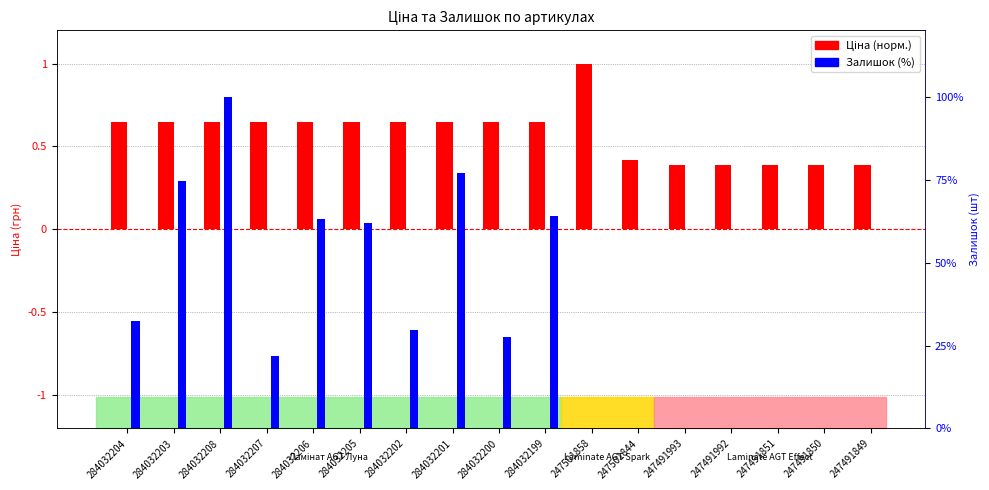

List the series in order of their peak value, lowest first.

Ціна (норм.), Залишок (%)